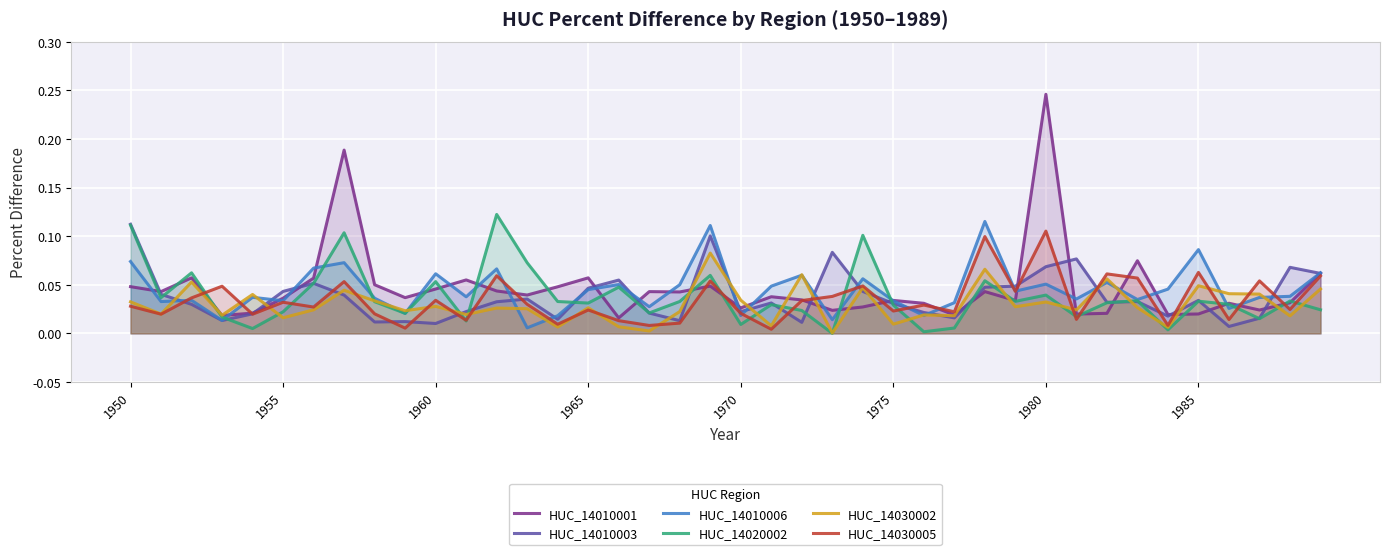

The HUC_14020002 series shows 0.1 at 13. True or false?

False